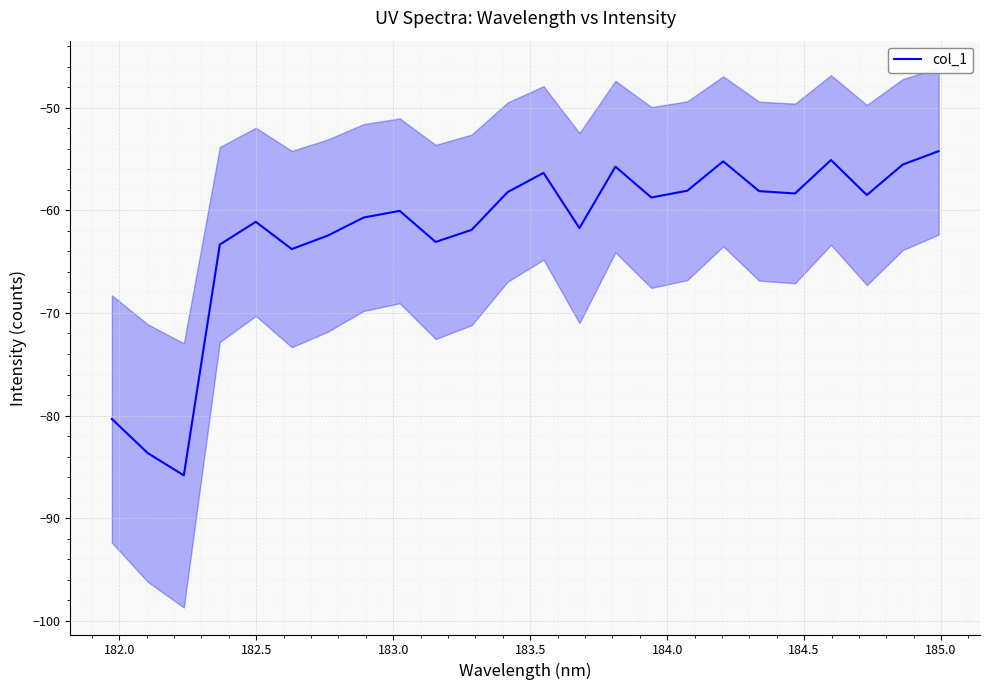

What is the average value?

-62.1